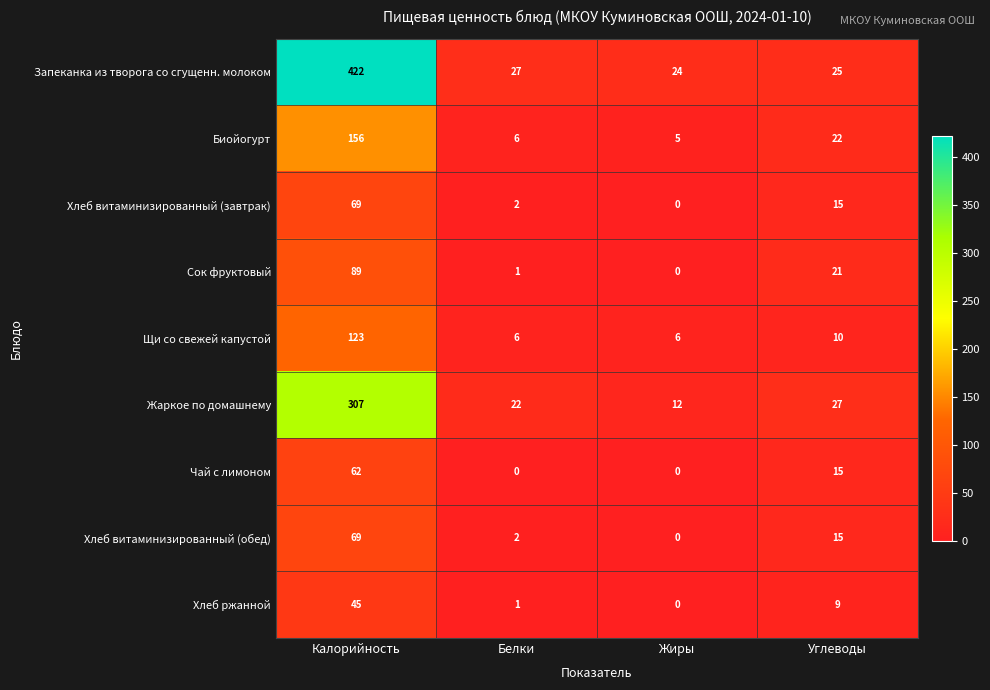

Read the Биойогурт value at Белки.

6